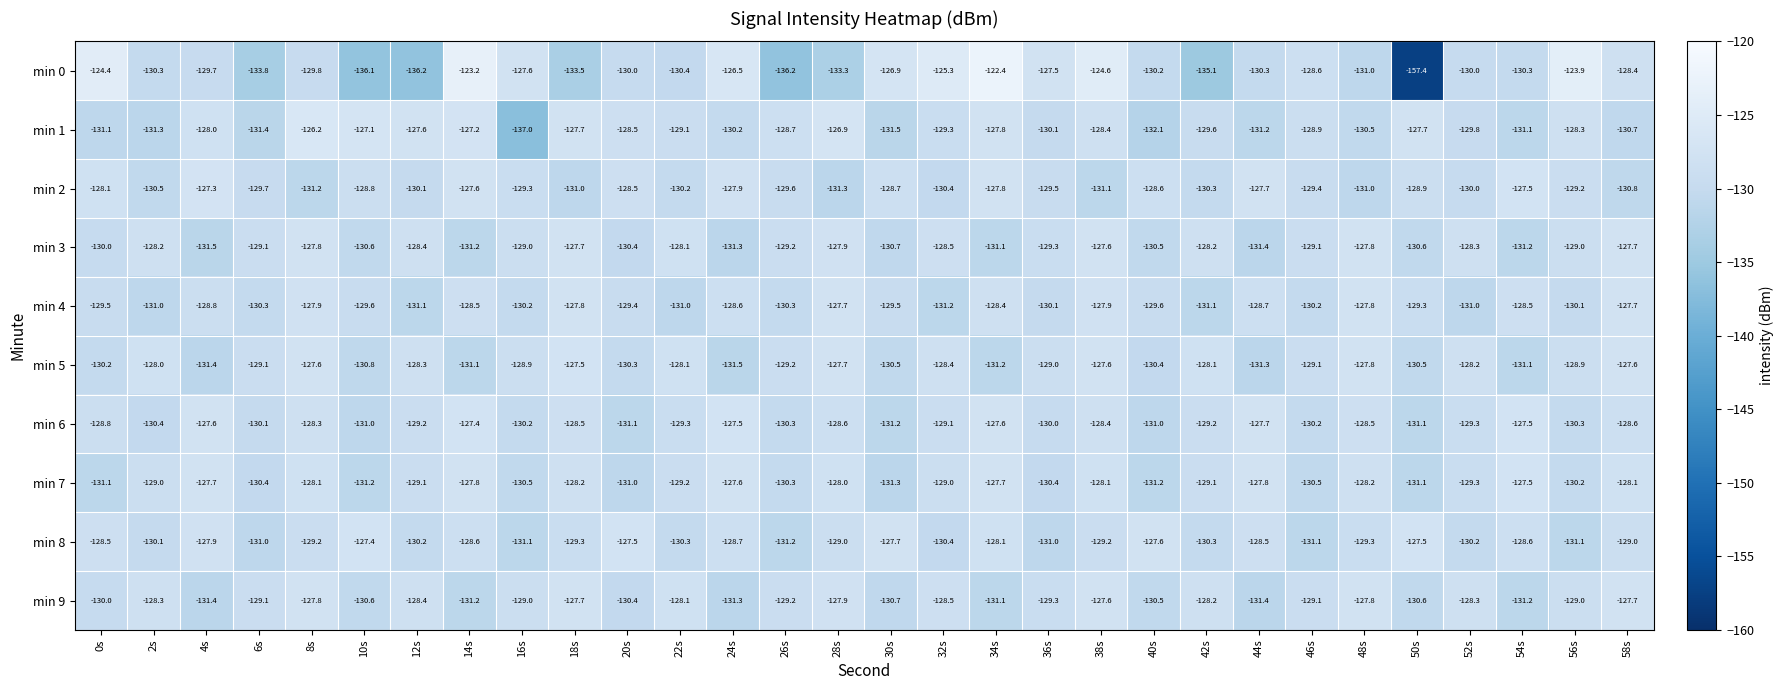

How many data points does each series have?

30